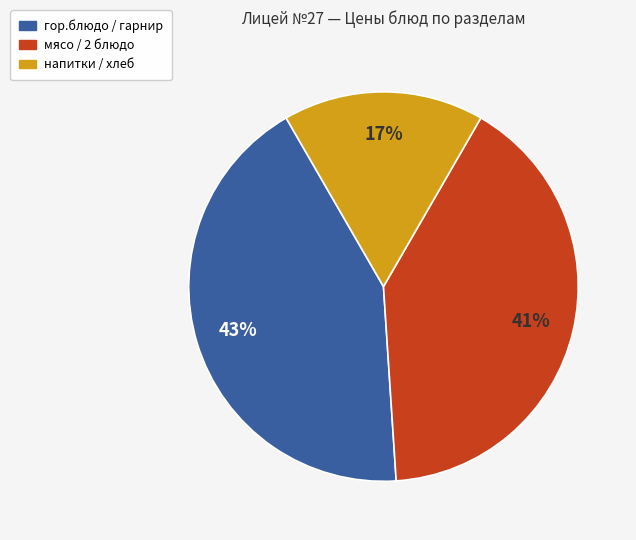

Does any single category account for the majority?

No